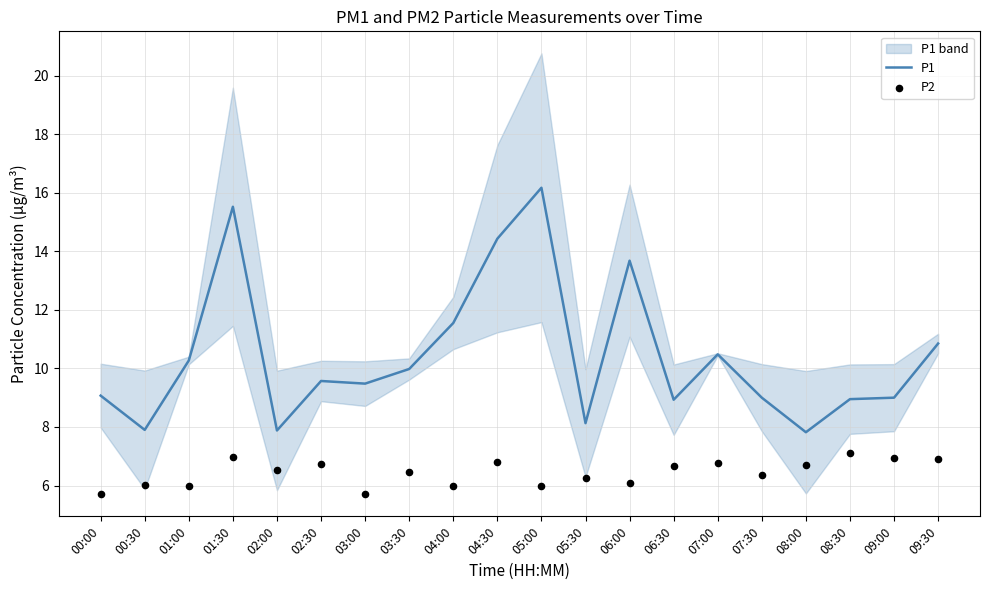

Which series reaches the maximum Y coordinate?

P1